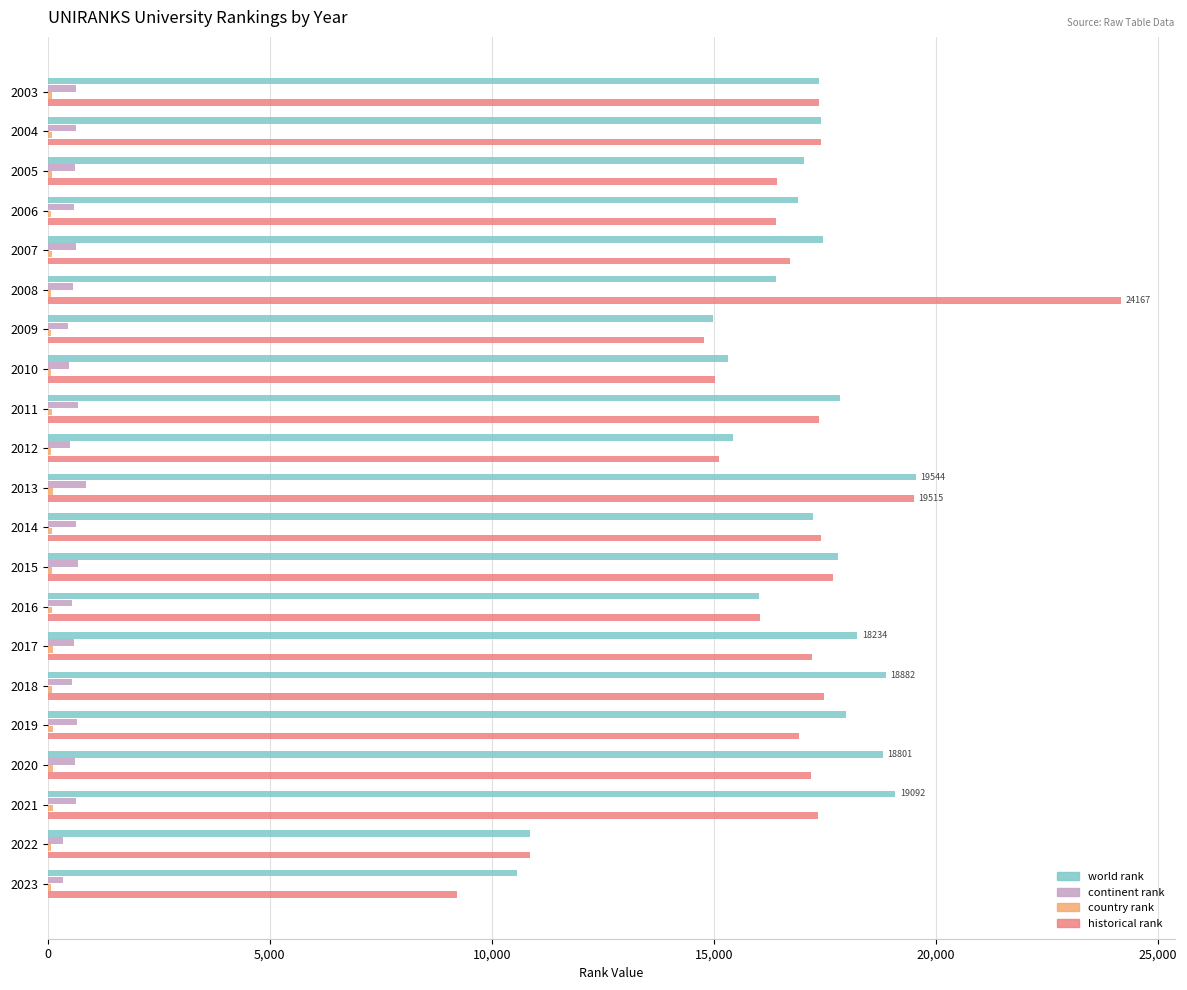

Is the value of historical rank at 2014 greater than the value of continent rank at 2018?

Yes